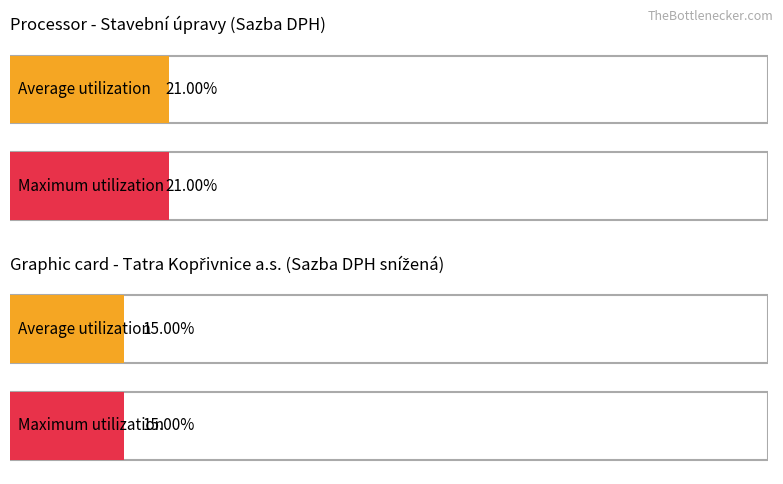

What are all the series names shown in the legend?

Average utilization, Maximum utilization